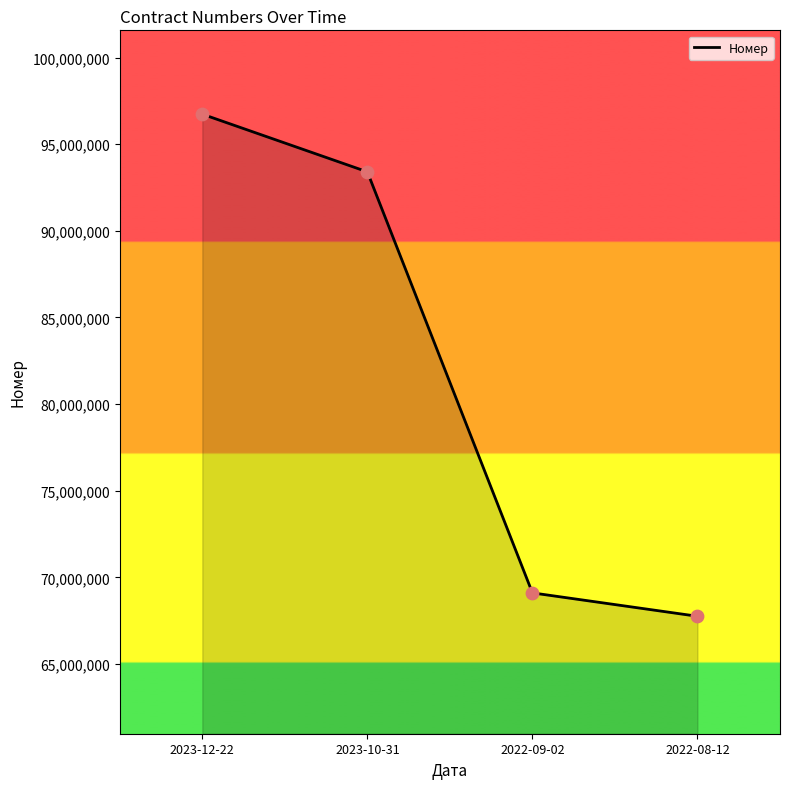

What is the change in value from 2023-12-22 to 2022-08-12?

-28969293